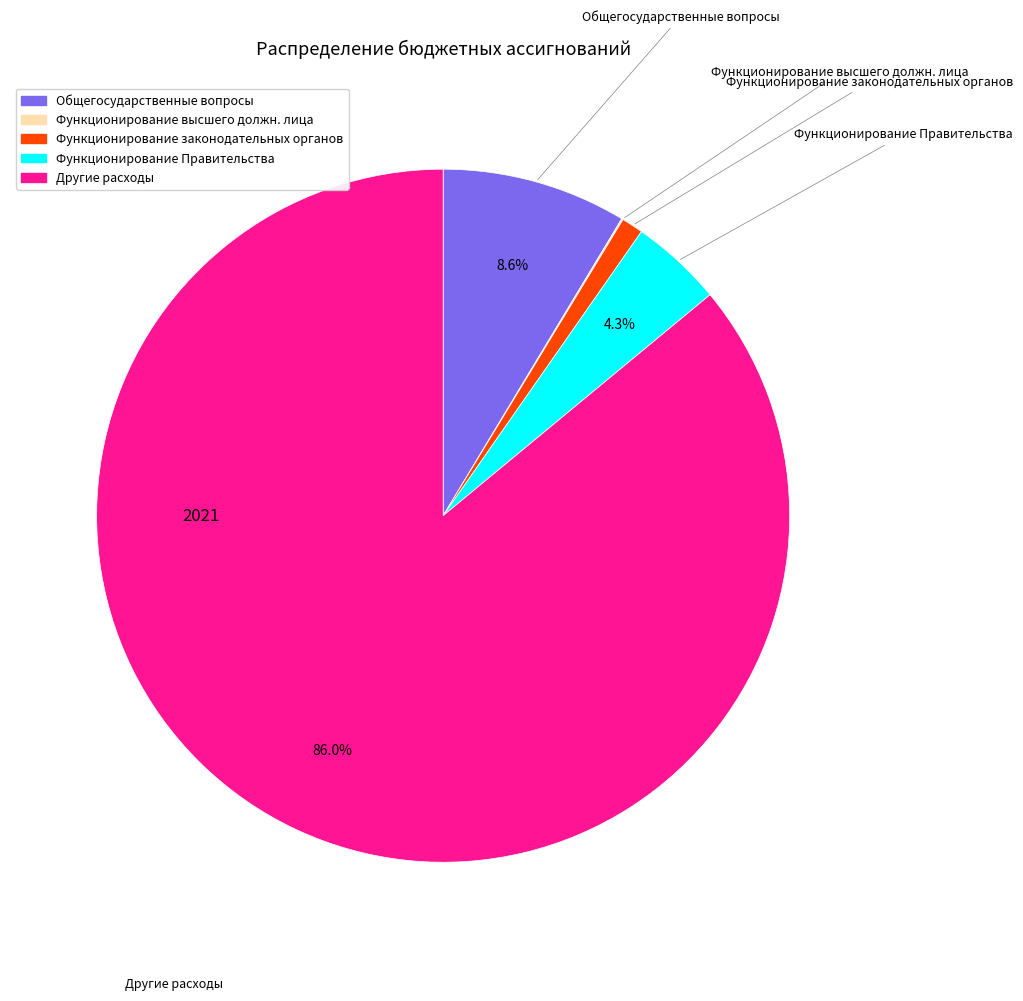

Is there any slice that represents more than half of the pie?

Yes